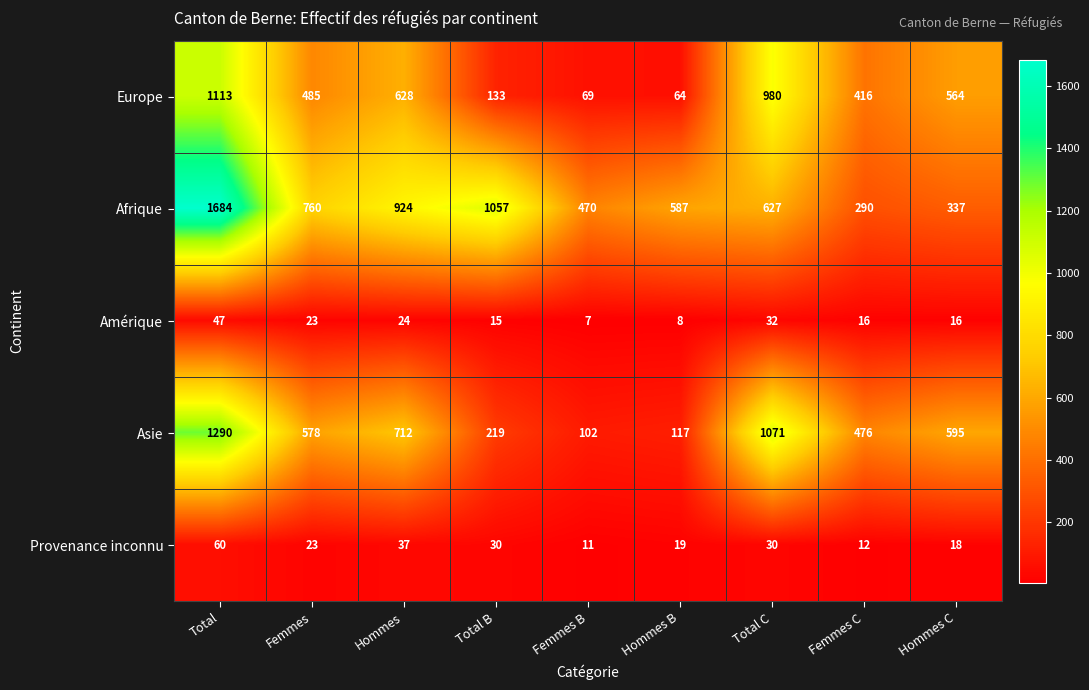

The Asie series shows 1018 at Hommes. True or false?

False